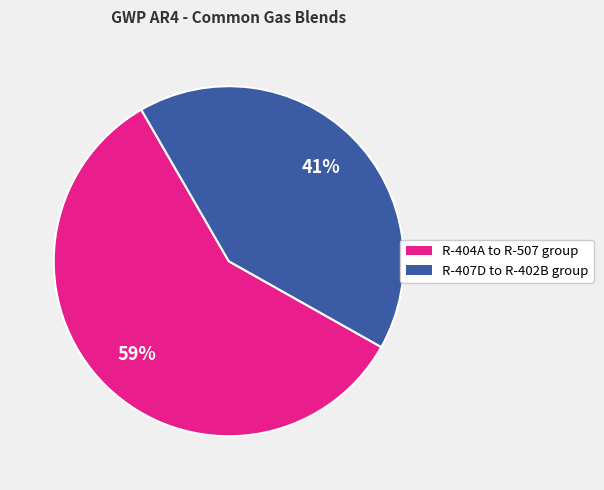

Is there any slice that represents more than half of the pie?

Yes